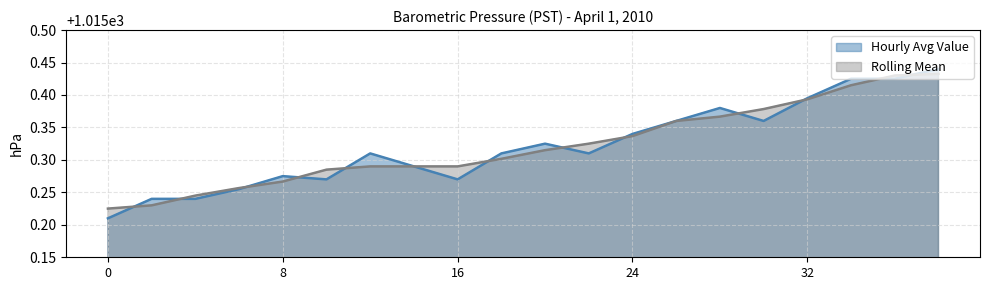

Rank the categories by Hourly Avg Value value from lowest to highest.

13, 12, 0, 14, 11, 10, 15, 1, 9, 2, 16, 8, 3, 17, 7, 4, 18, 6, 19, 5